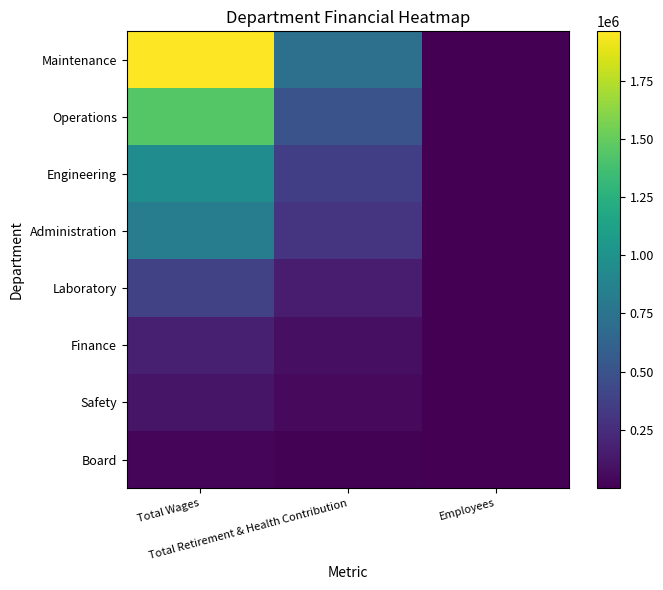

Reading right to left, what are all the values shown in this chart?

Maintenance: Employees=25	Total Retirement & Health Contribution=722894	Total Wages=1961173
Operations: Employees=16	Total Retirement & Health Contribution=501327	Total Wages=1443140
Engineering: Employees=7	Total Retirement & Health Contribution=367170	Total Wages=953538
Administration: Employees=7	Total Retirement & Health Contribution=303438	Total Wages=833760
Laboratory: Employees=4	Total Retirement & Health Contribution=154395	Total Wages=378654
Finance: Employees=2	Total Retirement & Health Contribution=77624	Total Wages=171967
Safety: Employees=1	Total Retirement & Health Contribution=47555	Total Wages=111706
Board: Employees=10	Total Retirement & Health Contribution=13203	Total Wages=32657